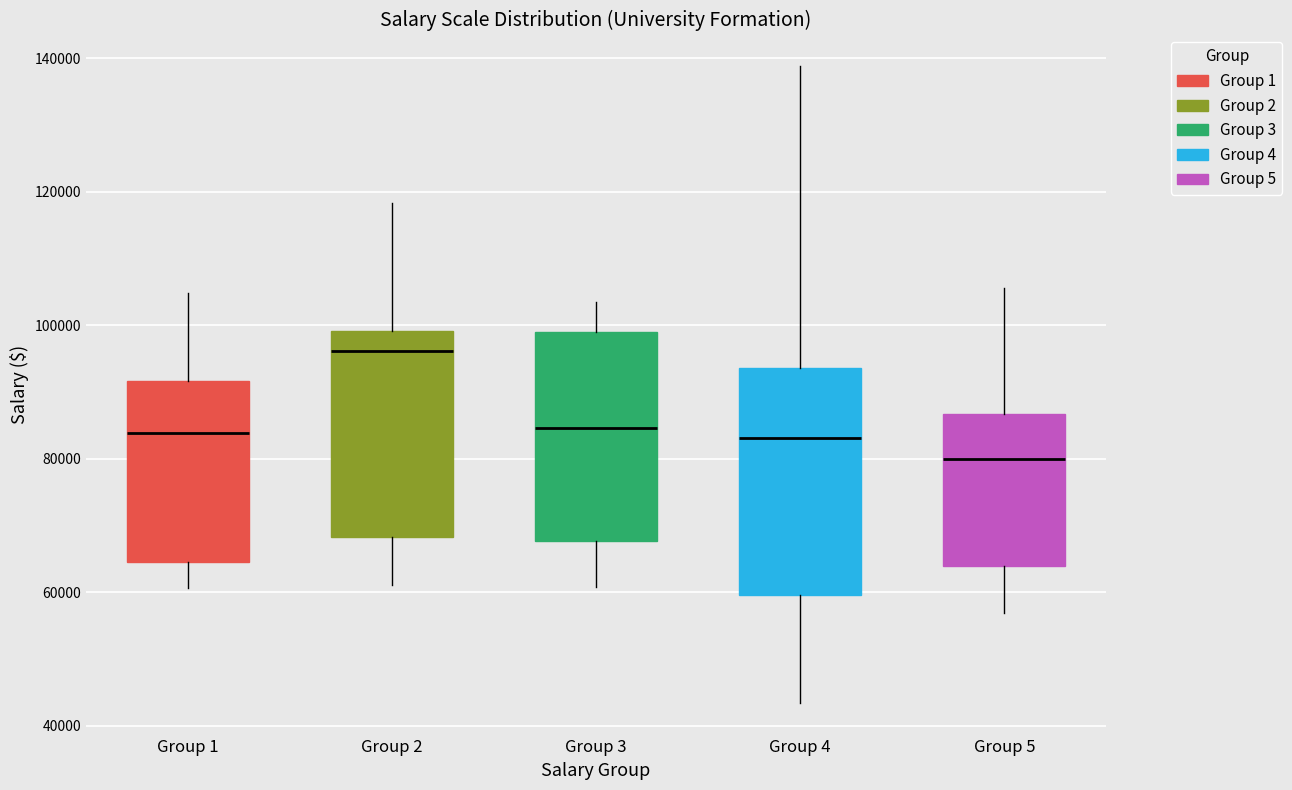

Which box is the tallest, from its lower edge to its upper edge?

Group 4